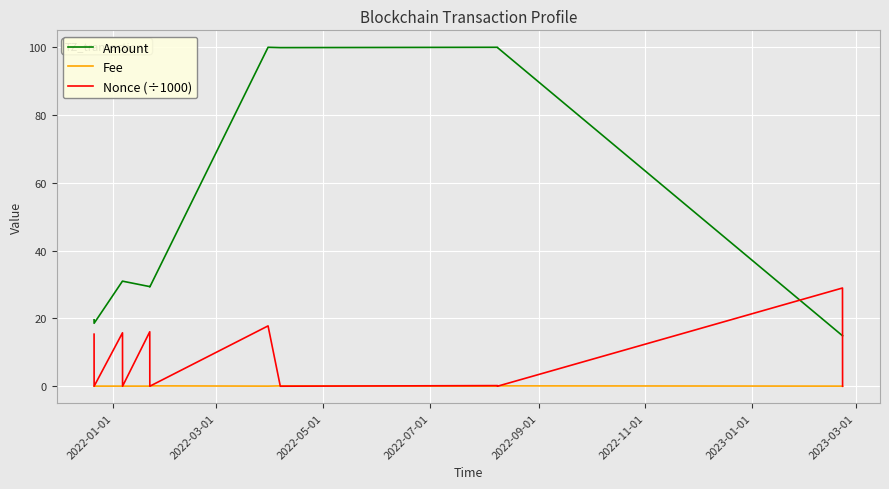

Which series has the largest range (max minus min)?

Amount